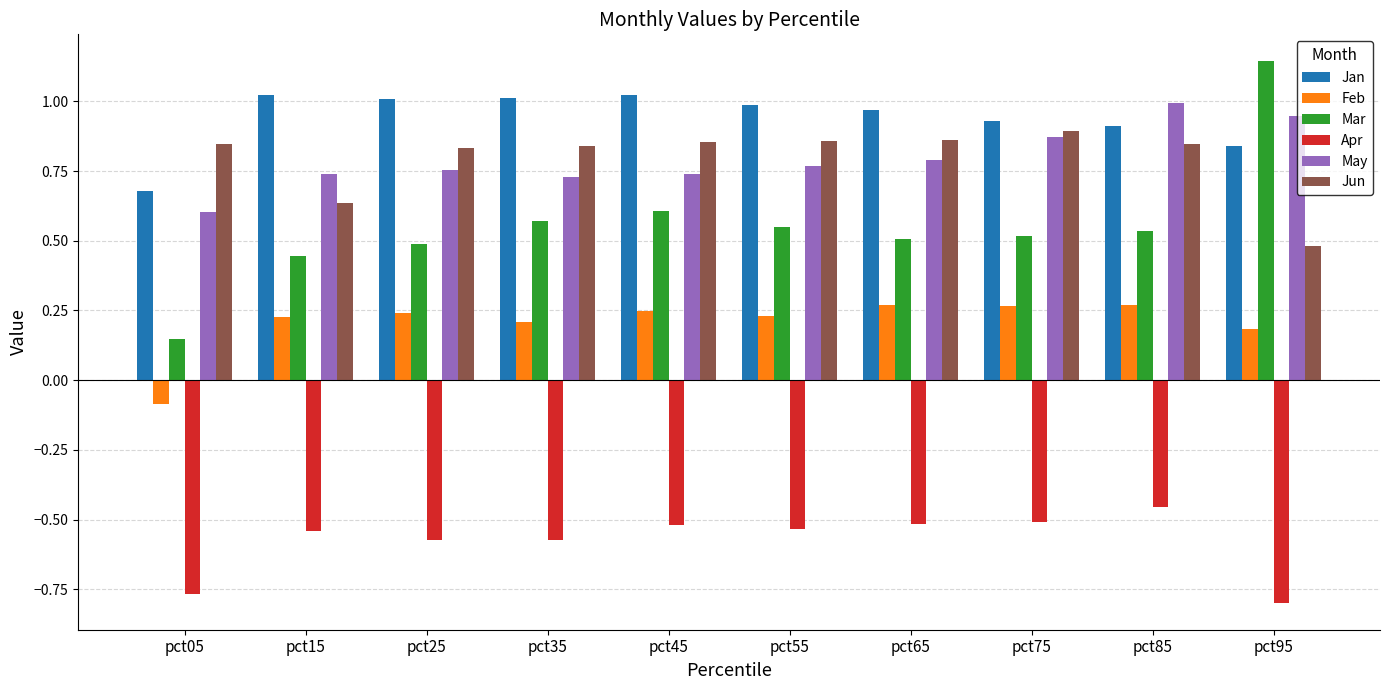

Is the value of May at pct95 greater than the value of Jan at pct45?

No